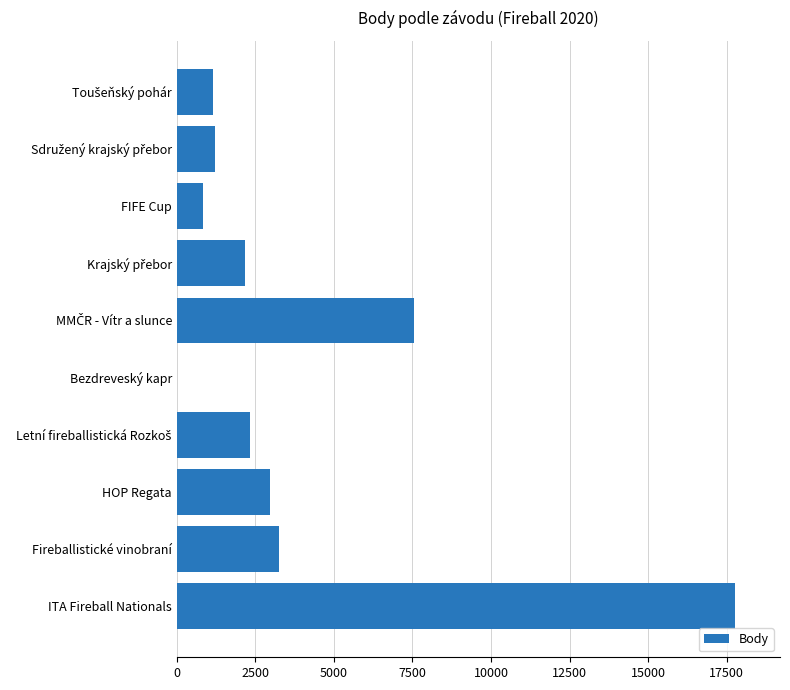

Count the number of data series in this chart.

1